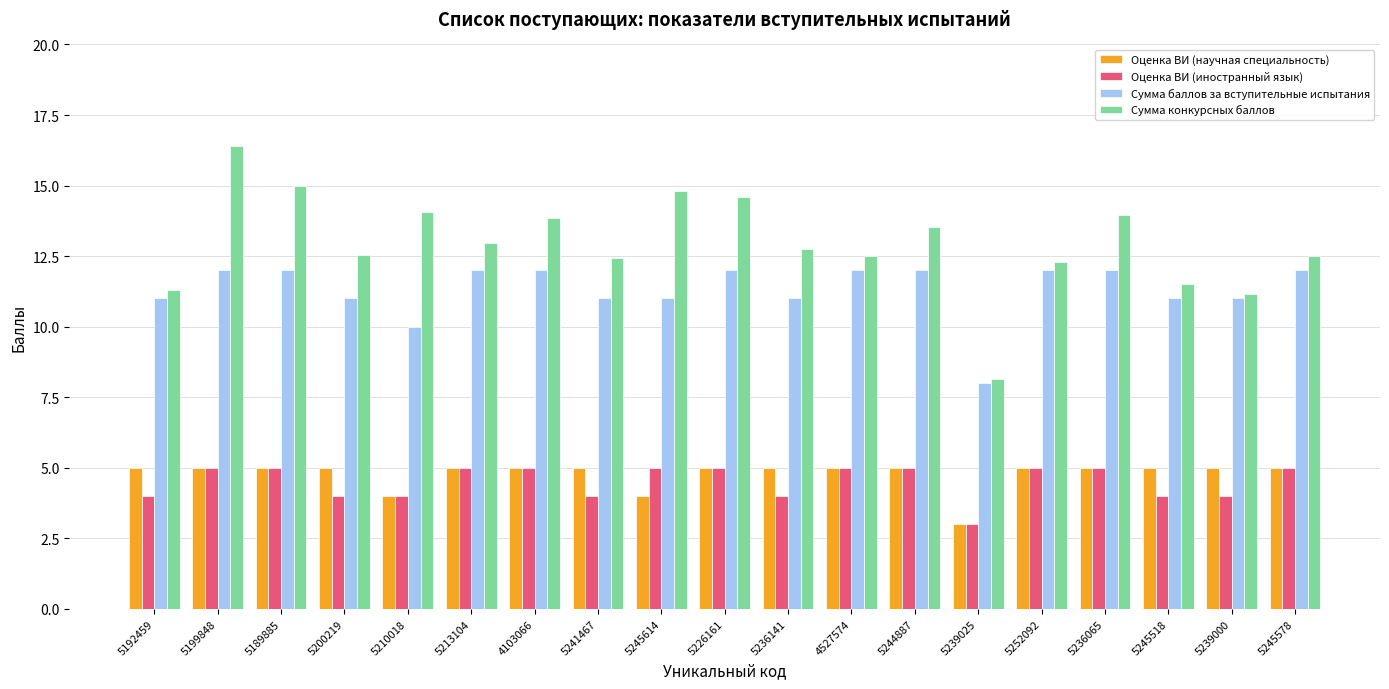

How many categories are shown in the chart?

19